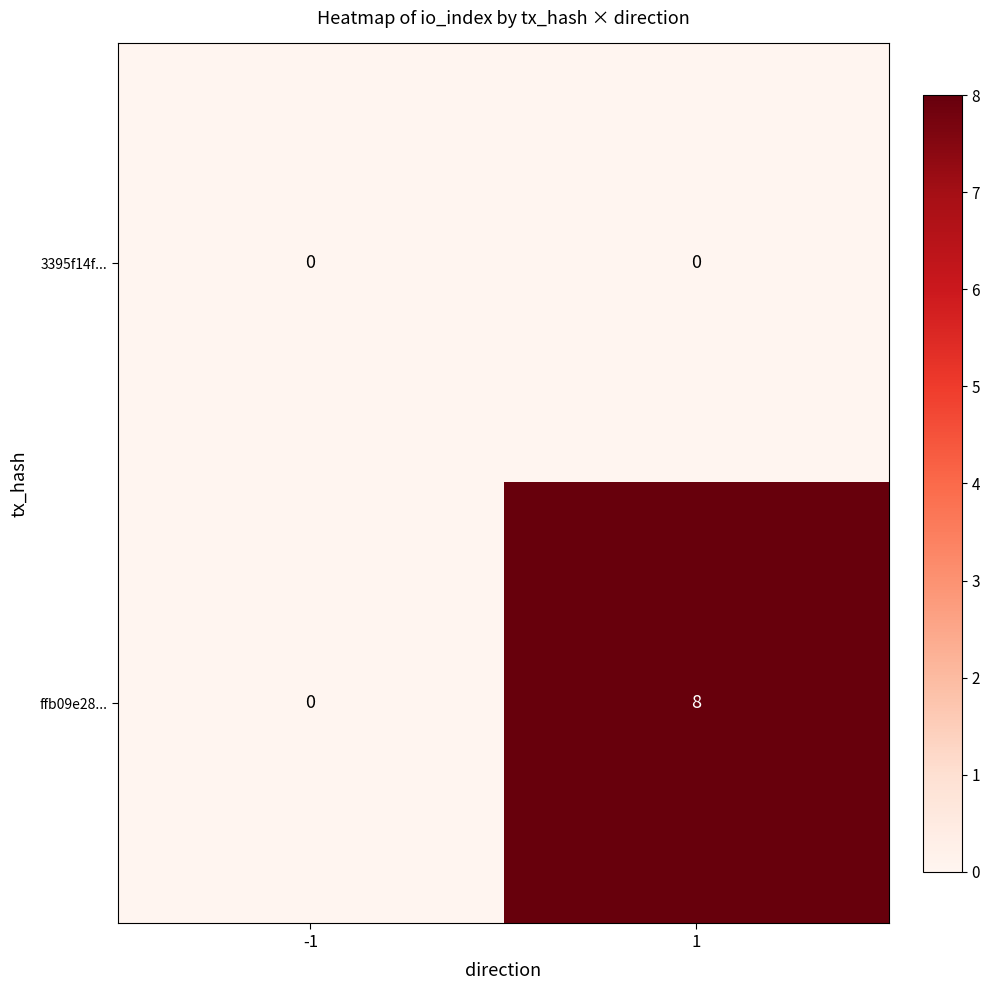

List the series in order of their peak value, lowest first.

3395f14f..., ffb09e28...